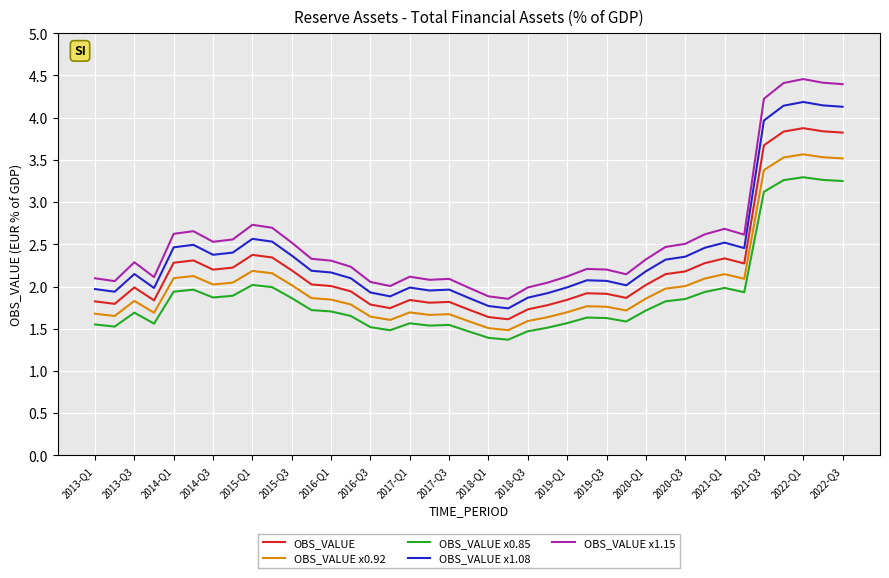

What is the lowest value of the OBS_VALUE series?

1.6